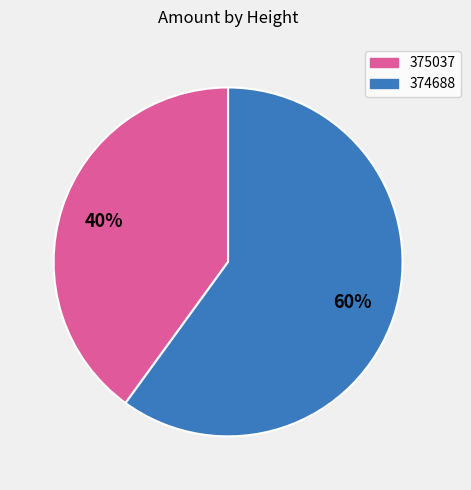

Count the number of slices in the pie.

2